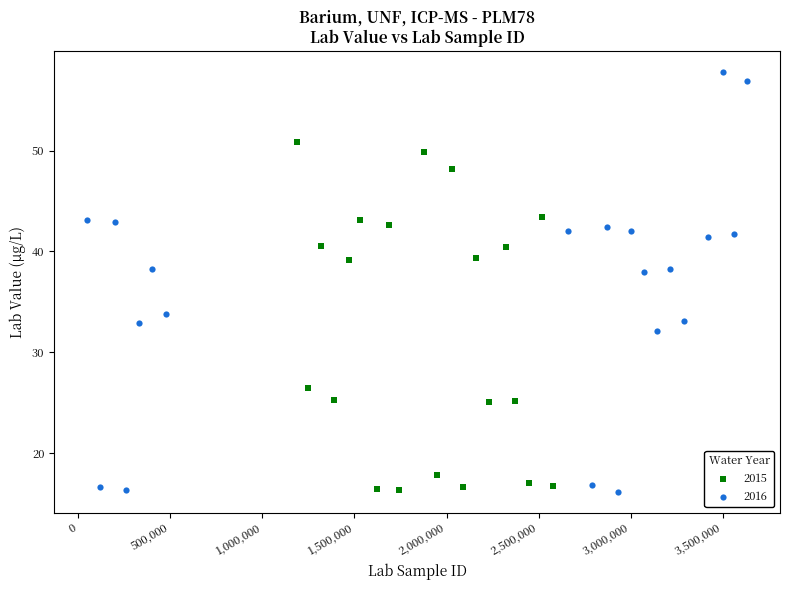

Which series has the widest spread of Y values?

2016